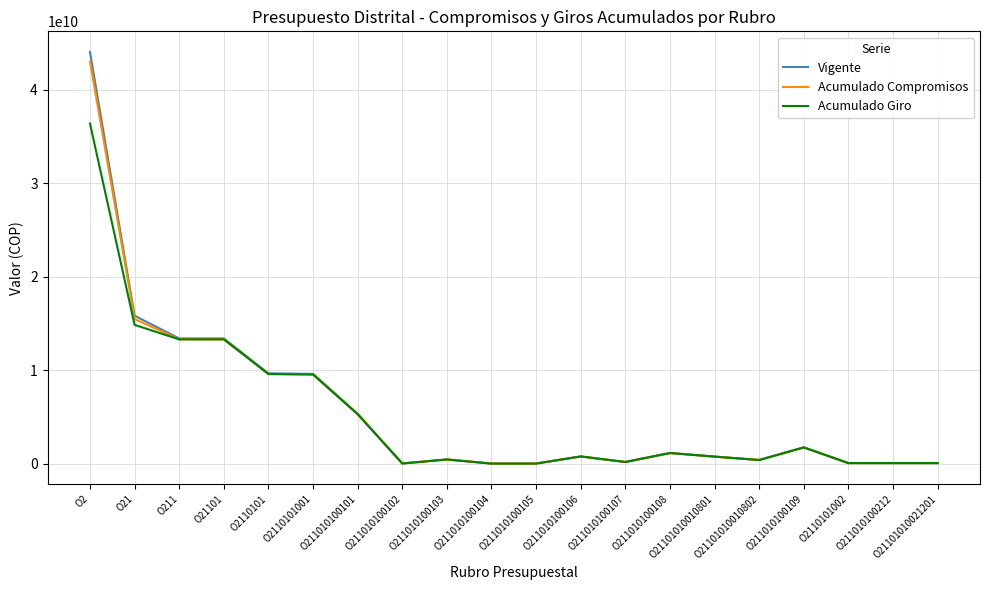

Where is Vigente nearest to the value 22017582267?

O21